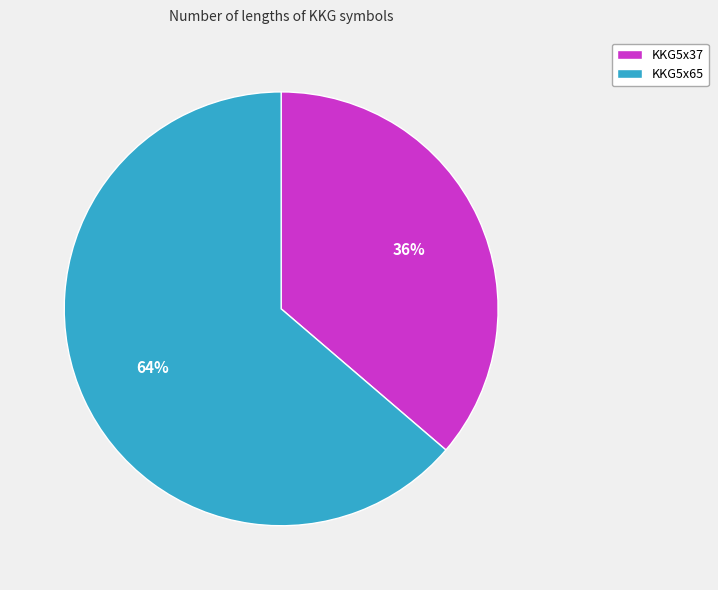

Does KKG5x65 represent more than half of the total?

Yes